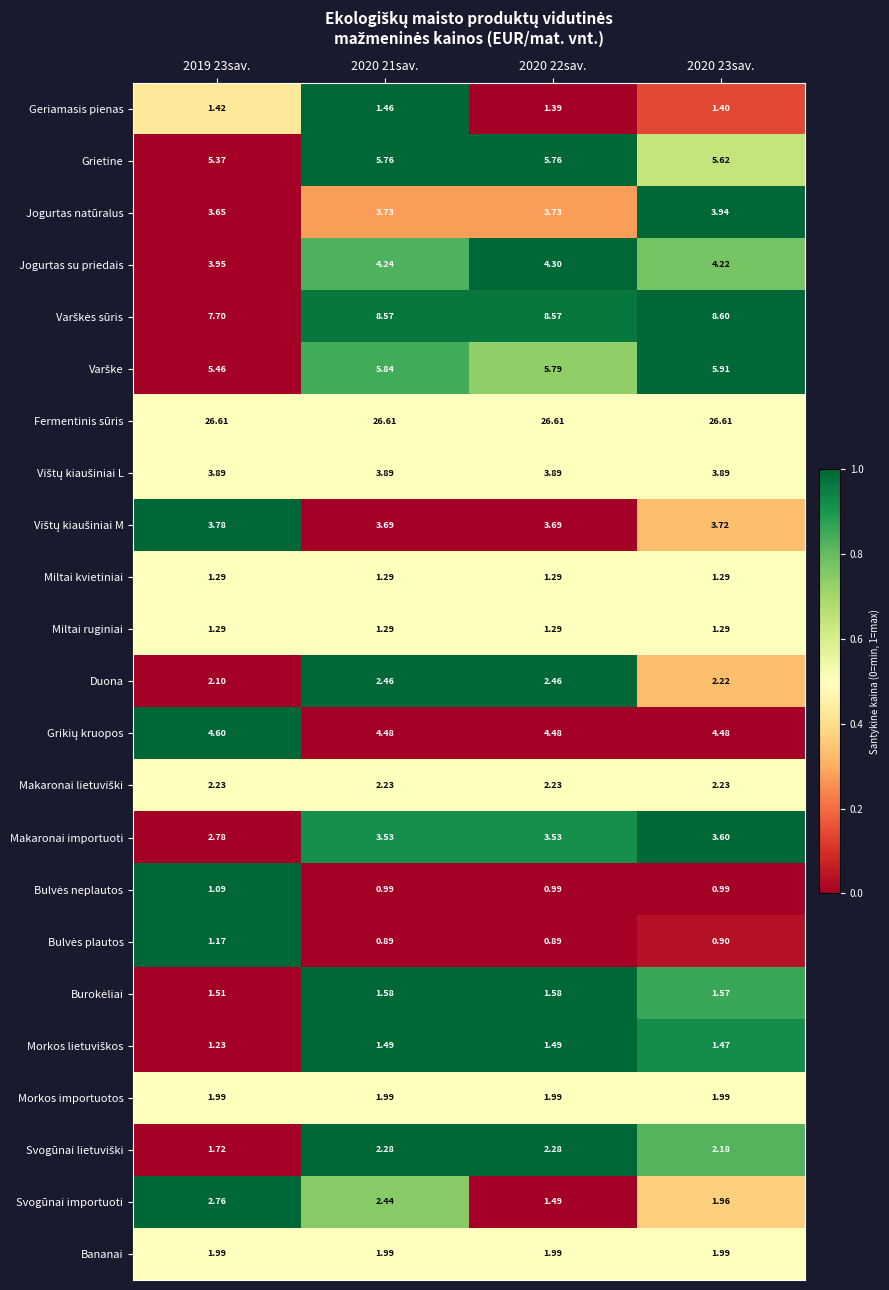

At which category is the sum across all series the highest?

2020 21sav.